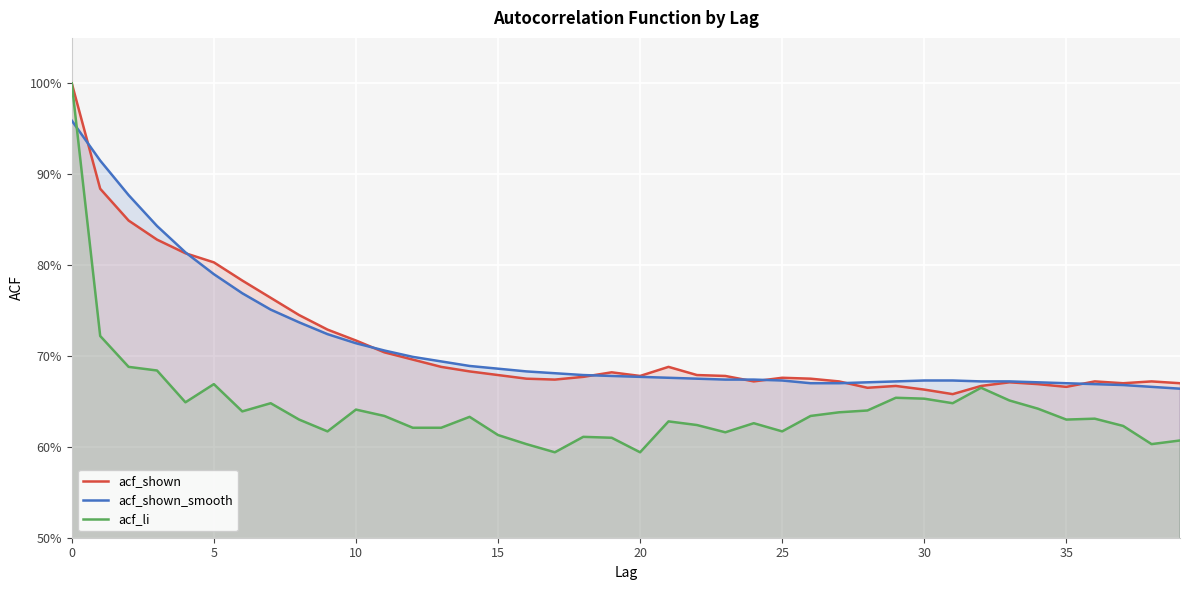

What is the label of the 20th point from the left?

19